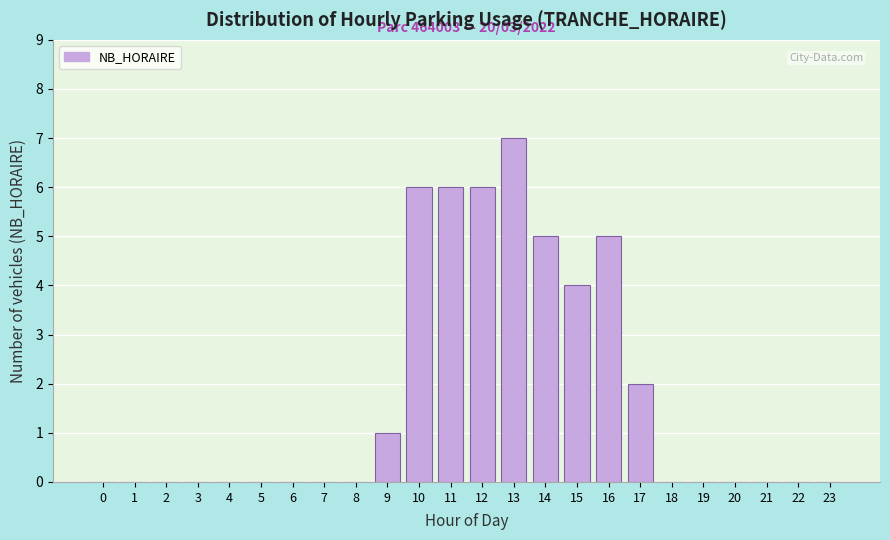

Reading right to left, list all the values displayed in this chart.

23=0	22=0	21=0	20=0	19=0	18=0	17=2	16=5	15=4	14=5	13=7	12=6	11=6	10=6	9=1	8=0	7=0	6=0	5=0	4=0	3=0	2=0	1=0	0=0